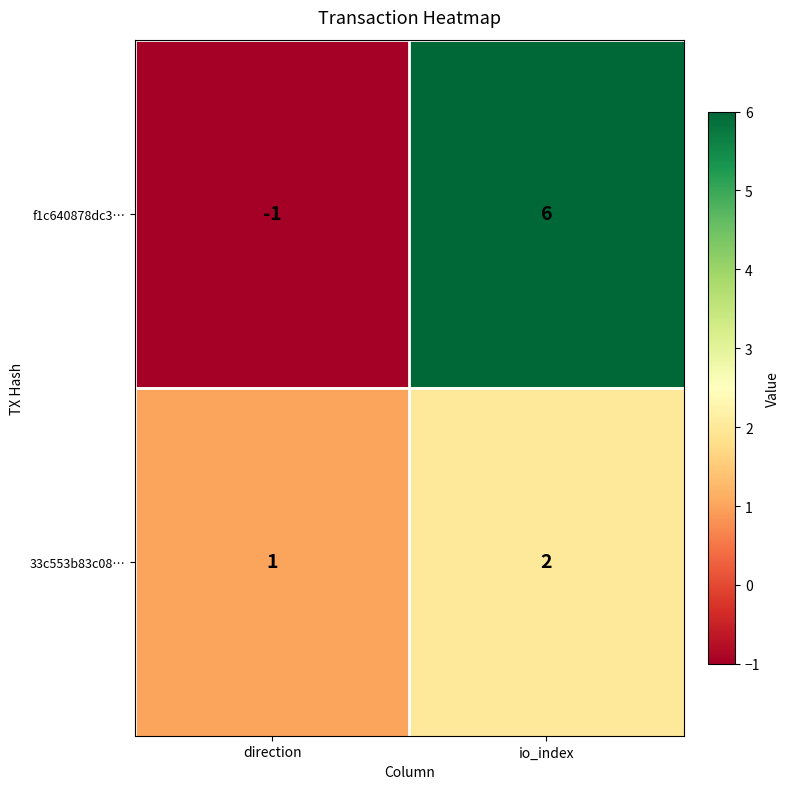

Which series has the largest total across all categories?

f1c640878dc3…